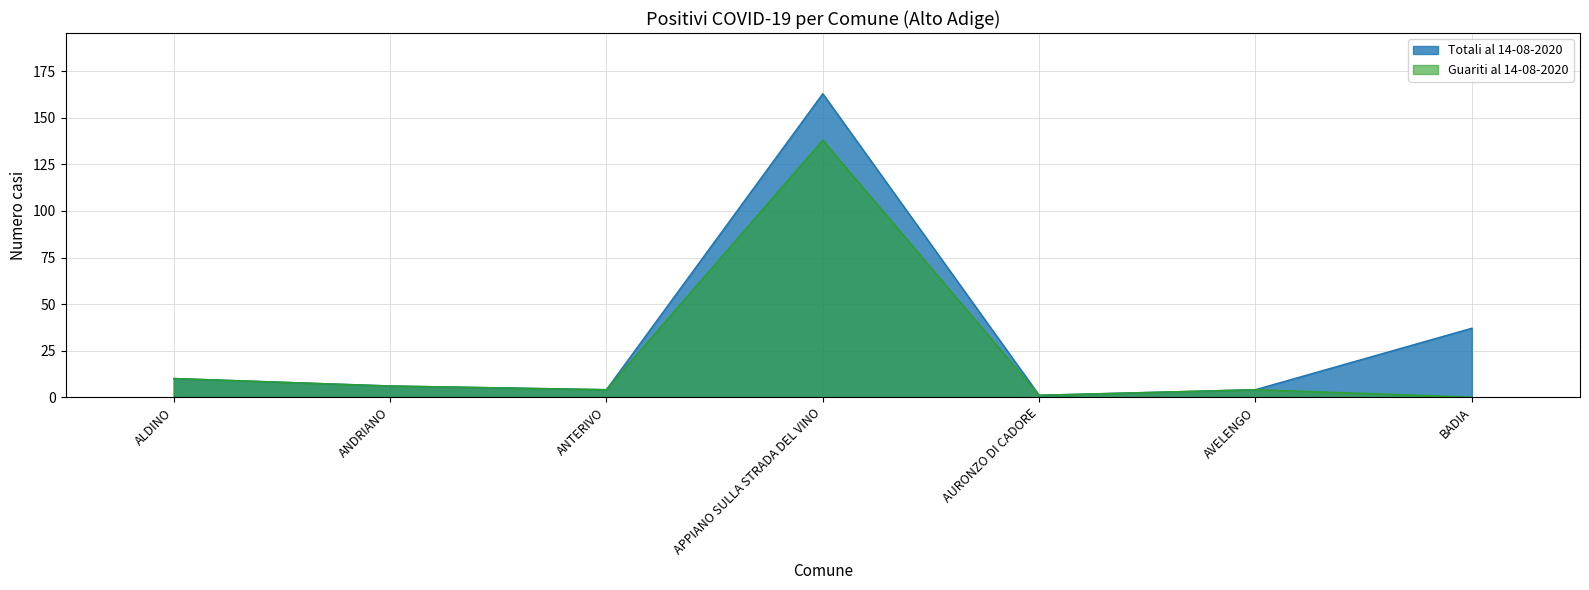

True or false: guariti_13 and totali_13 cross at least once.

False